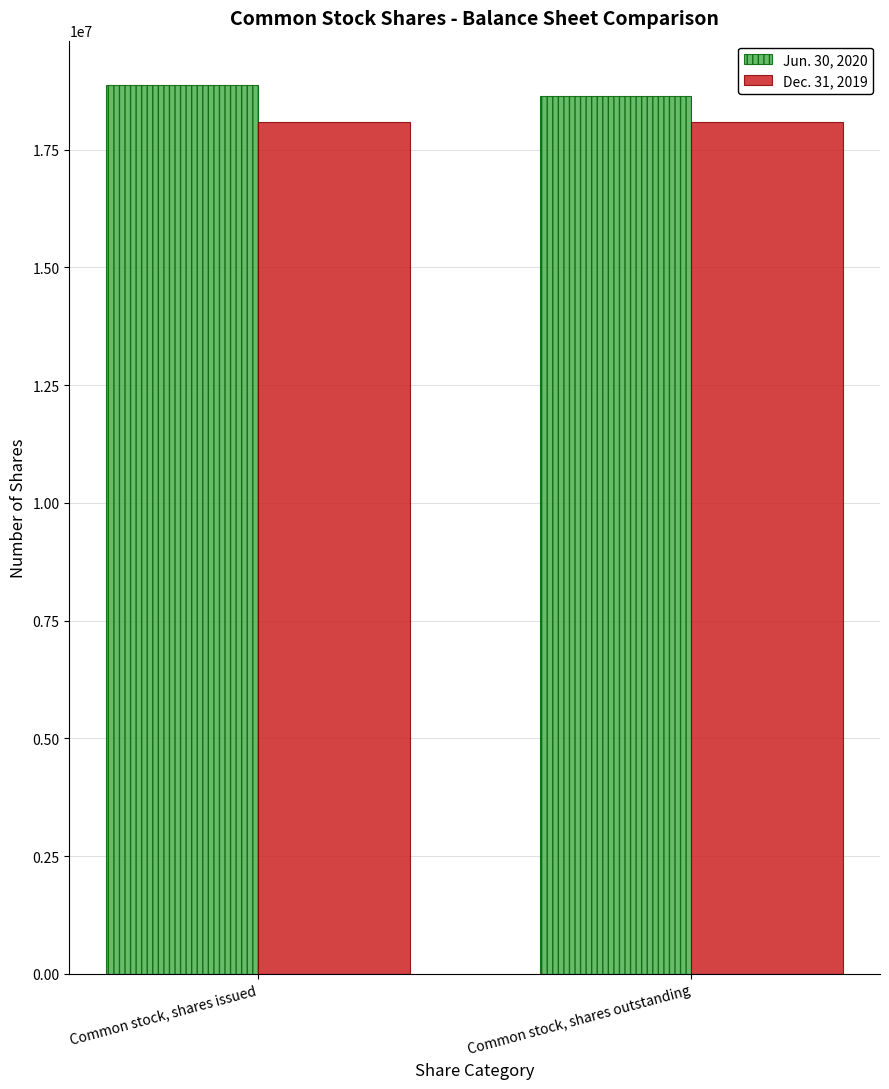

What is the maximum value for Dec. 31, 2019?

18081753